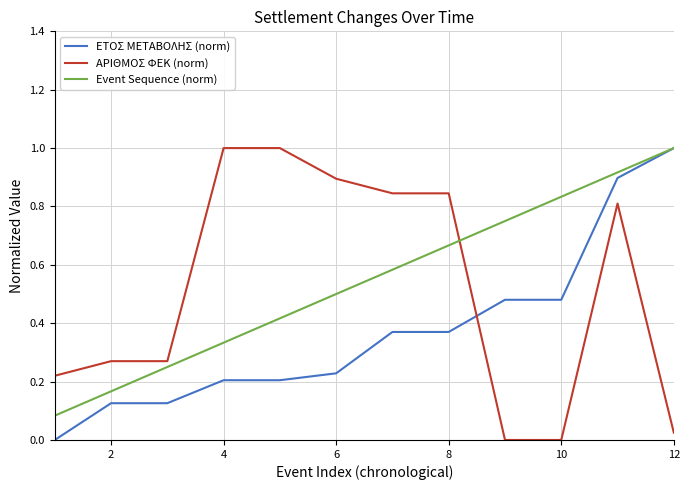

What is the greatest value displayed?

1.0